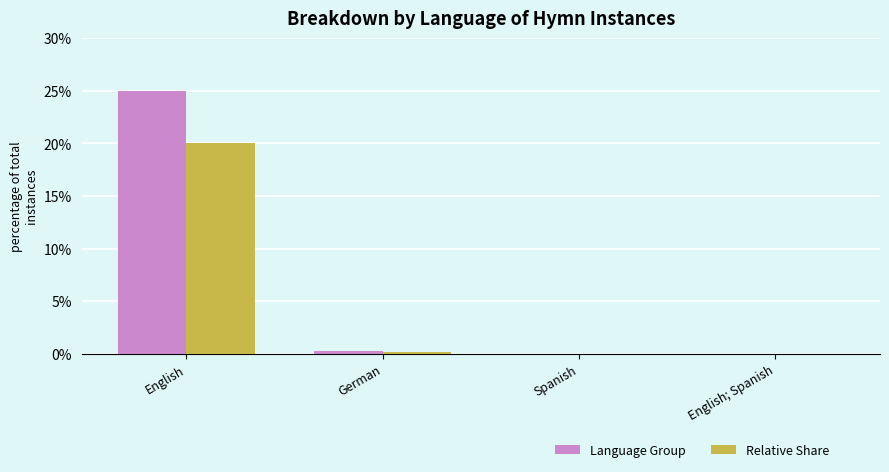

What is the sum of all Relative Share values?

20.3